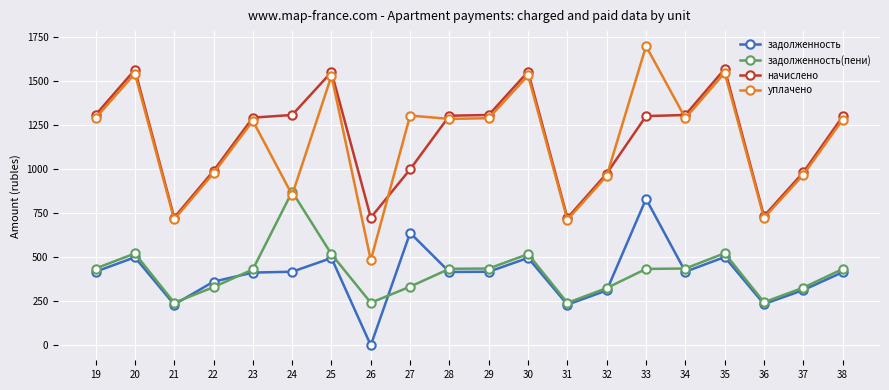

What value does the задолженность series have at 27?

638.9